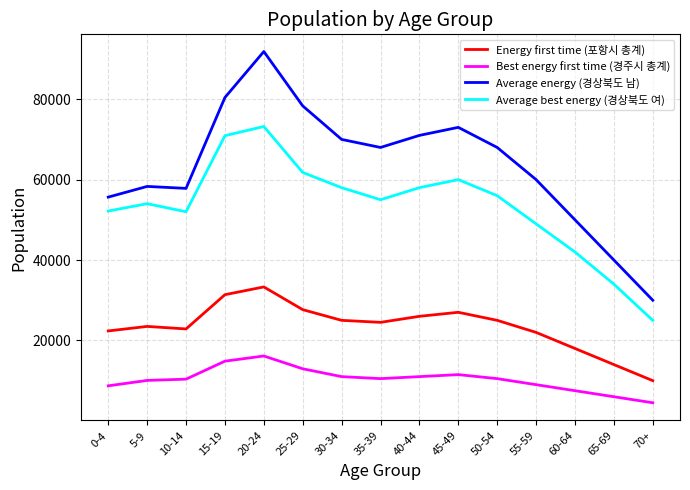

List the series in order of their peak value, highest first.

Average energy (경상북도 남), Average best energy (경상북도 여), Energy first time (포항시 총계), Best energy first time (경주시 총계)